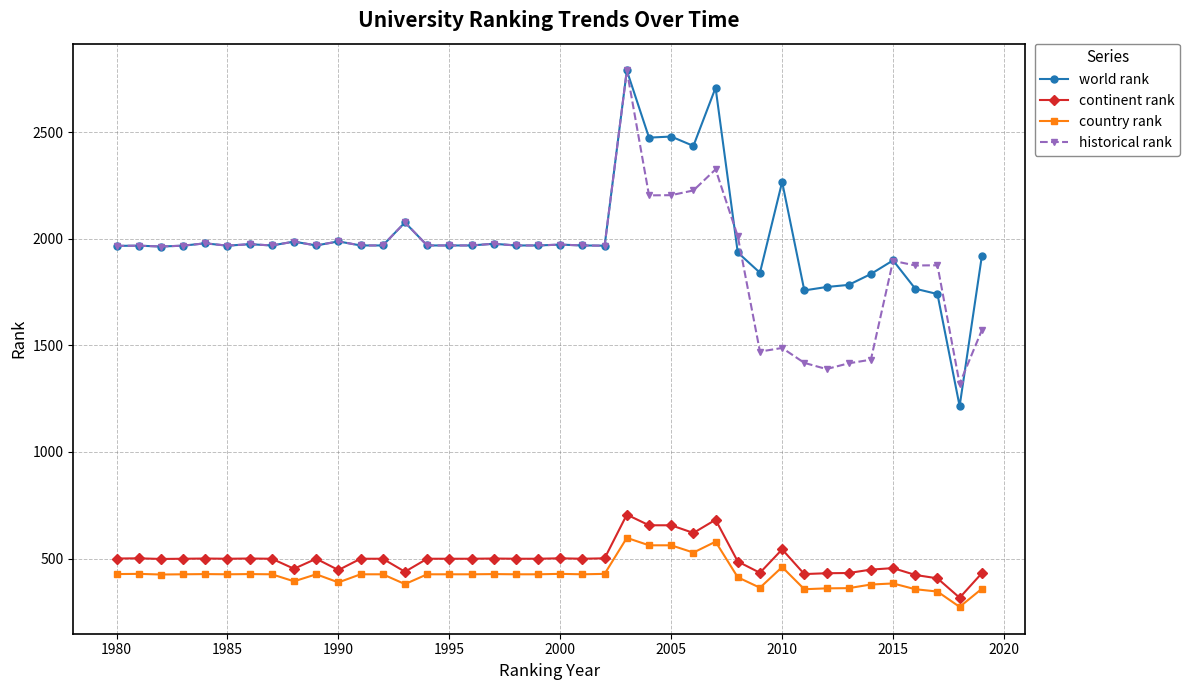

How many lines are shown in the chart?

4